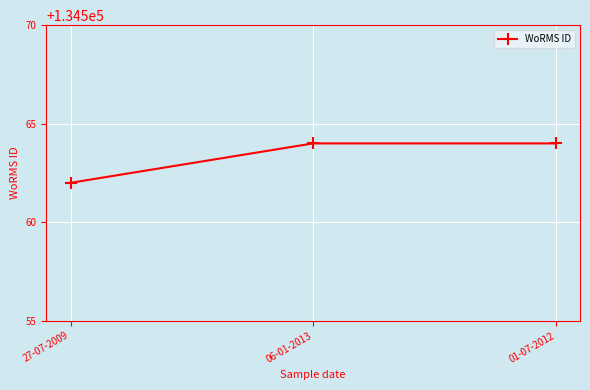

What is the smallest value displayed?

134562